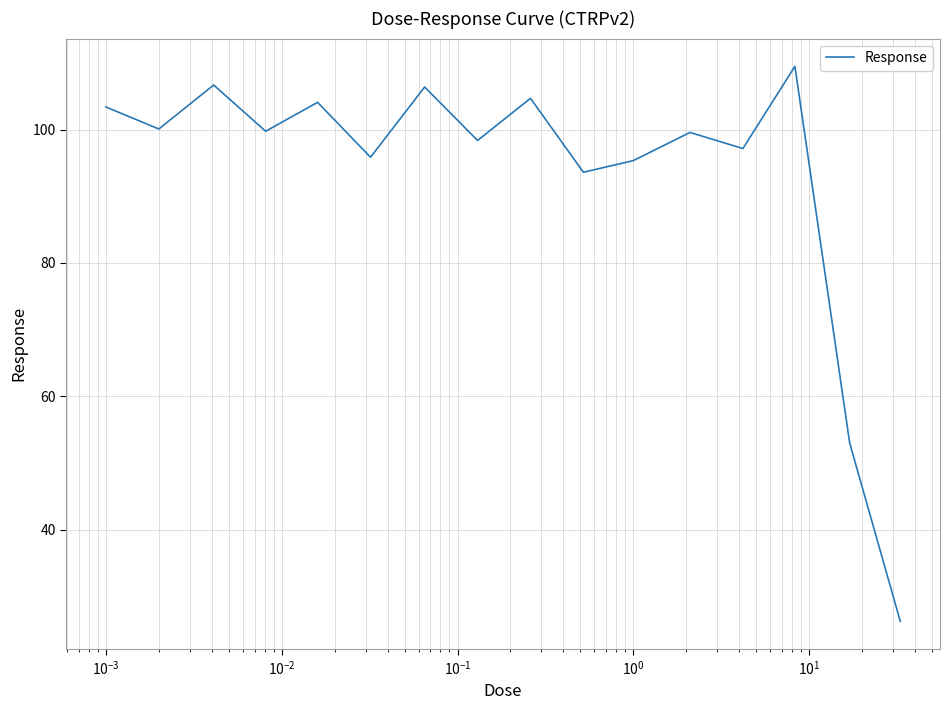

What is the difference between the maximum and second lowest values?

56.5